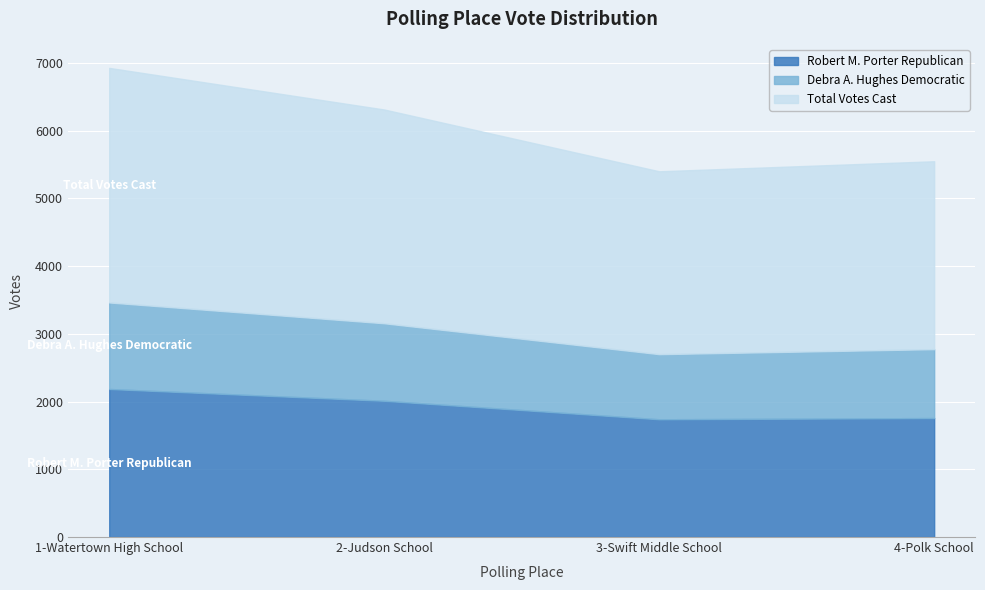

The Robert M. Porter Republican series shows 3145 at 2-Judson School. True or false?

False